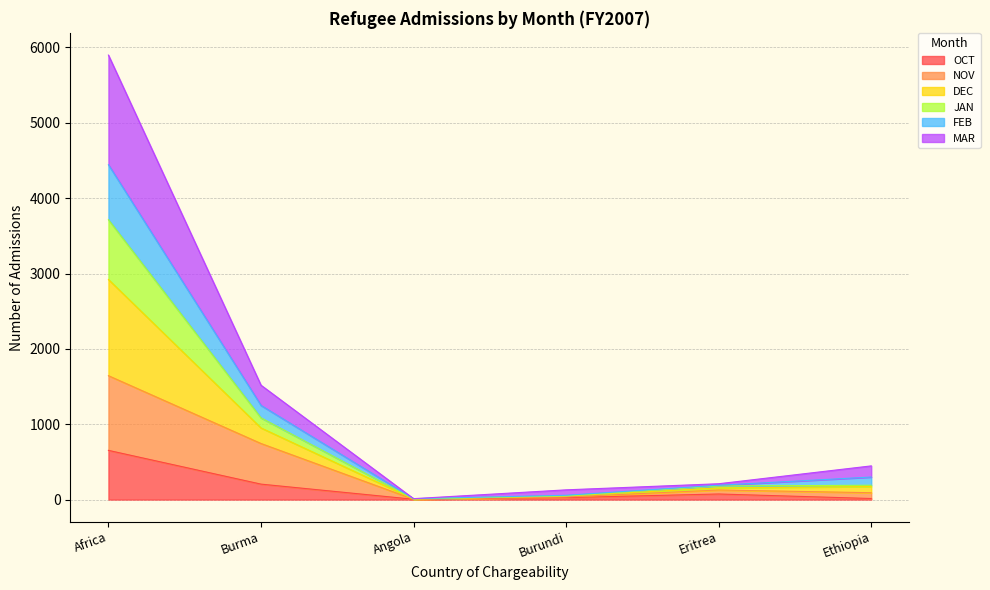

At which label is JAN closest to 2228?

Burma